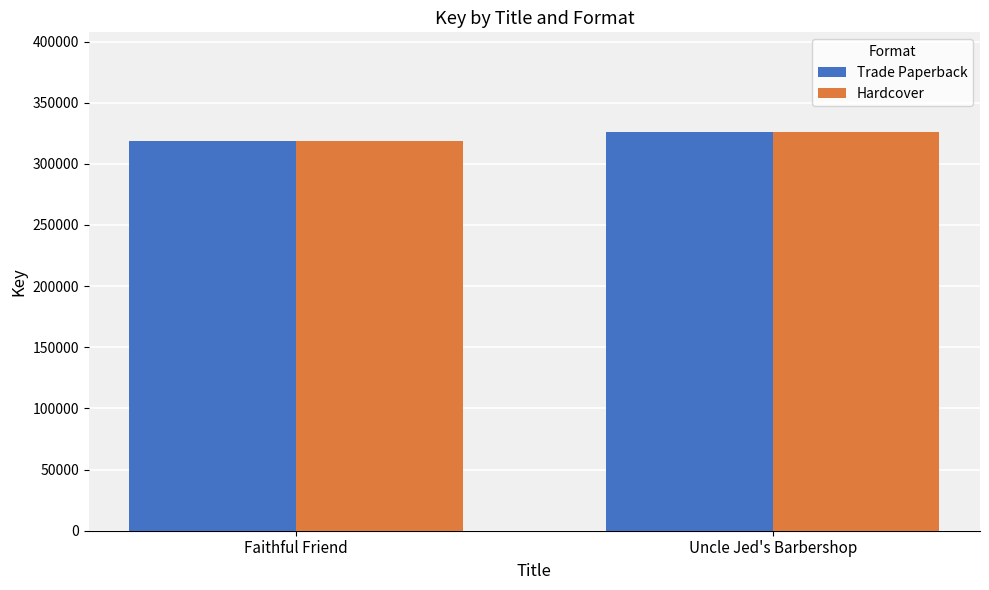

Are the bars horizontal?

No